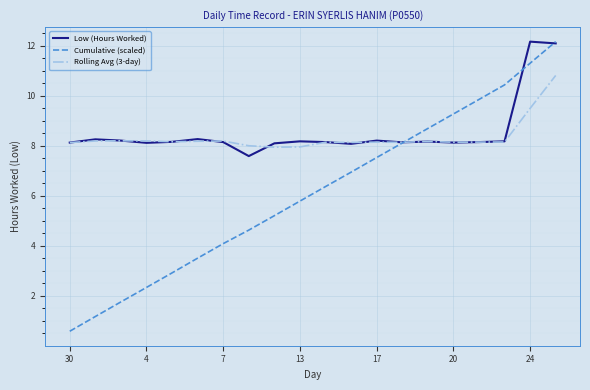

What is the smallest value displayed?

0.6